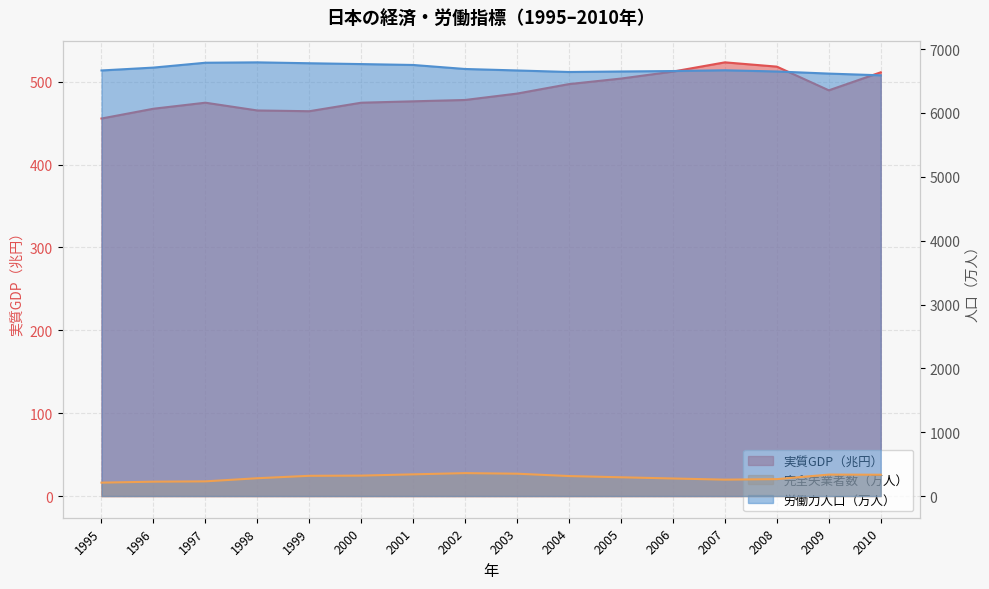

What is the difference between the maximum and second lowest values in the 実質GDP（兆円） series?

59.0